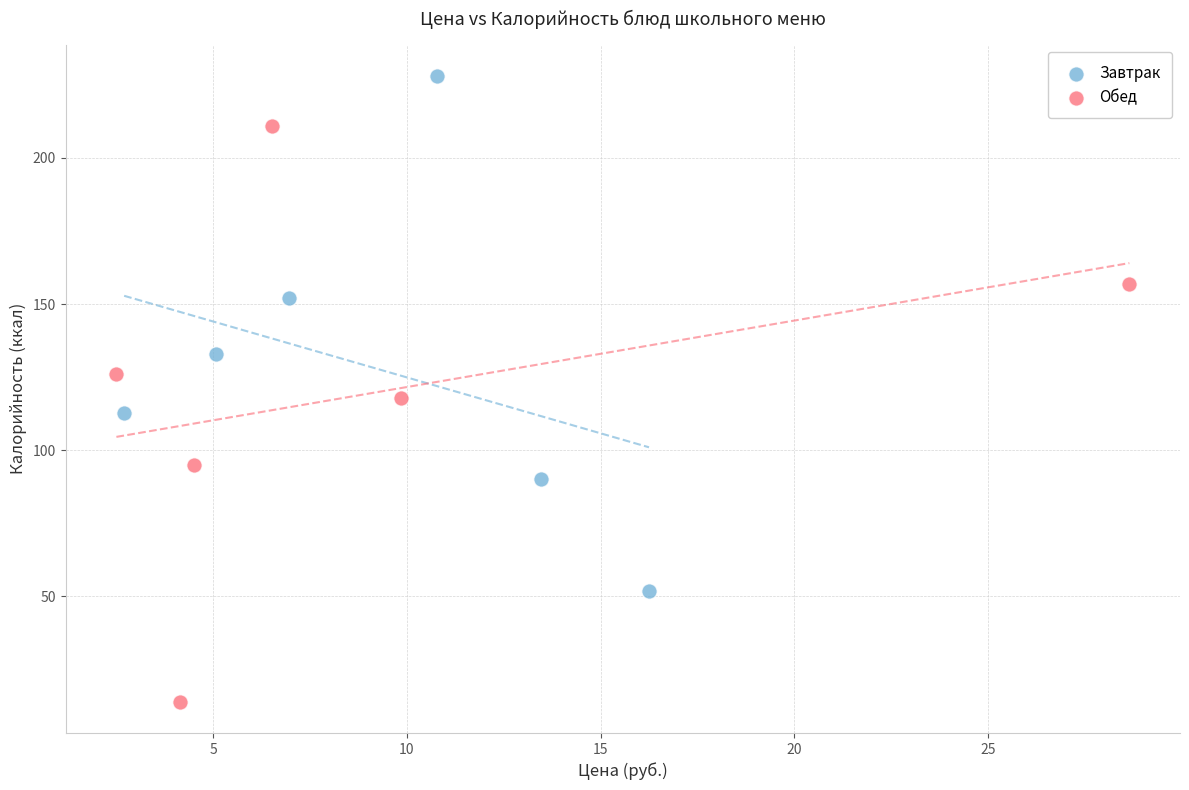

Which series contains the highest Y value?

Завтрак